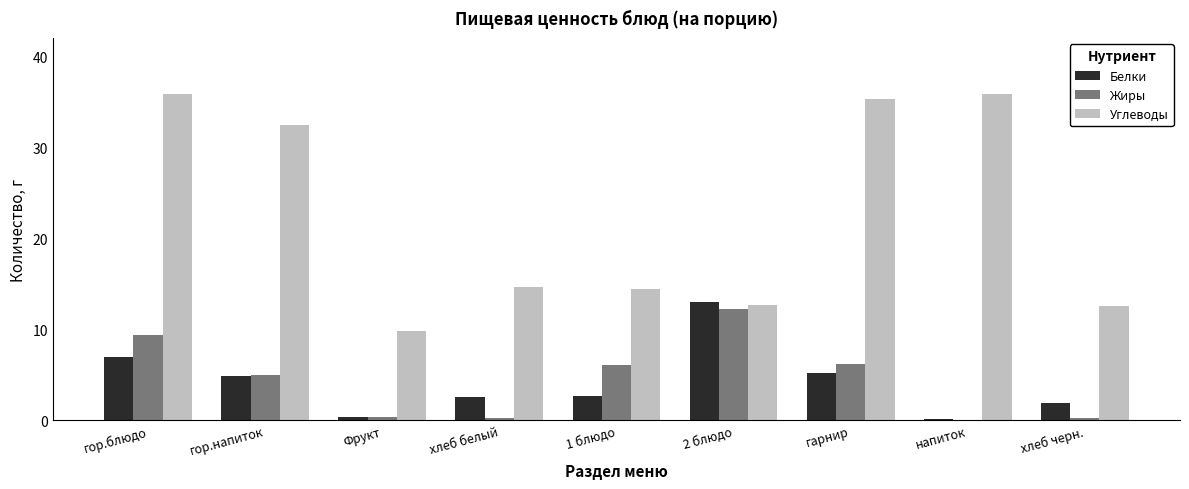

What is the total value across all series at гарнир?

46.7